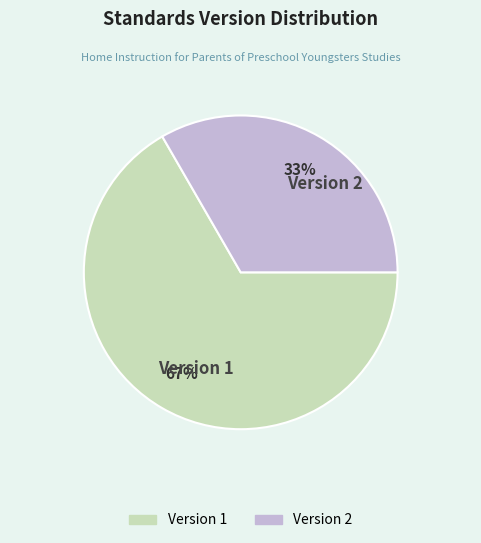

Is it true that Version 2 is 53% of the pie?

False